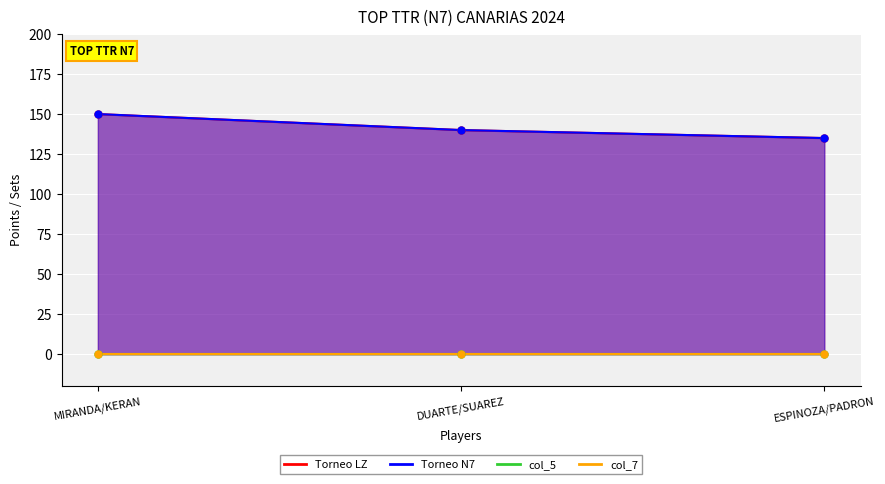

True or false: Torneo N7 has a value of 219 at DUARTE/SUAREZ.

False